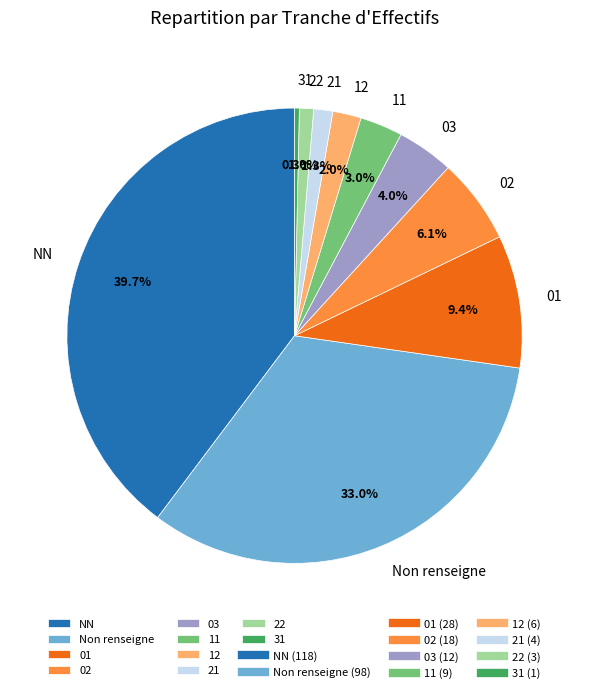

Which slice is the smallest?

31